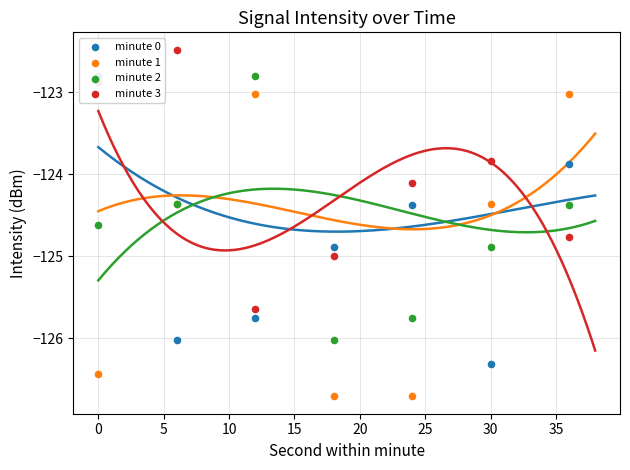

What is the total value across all series at 15?

-500.9